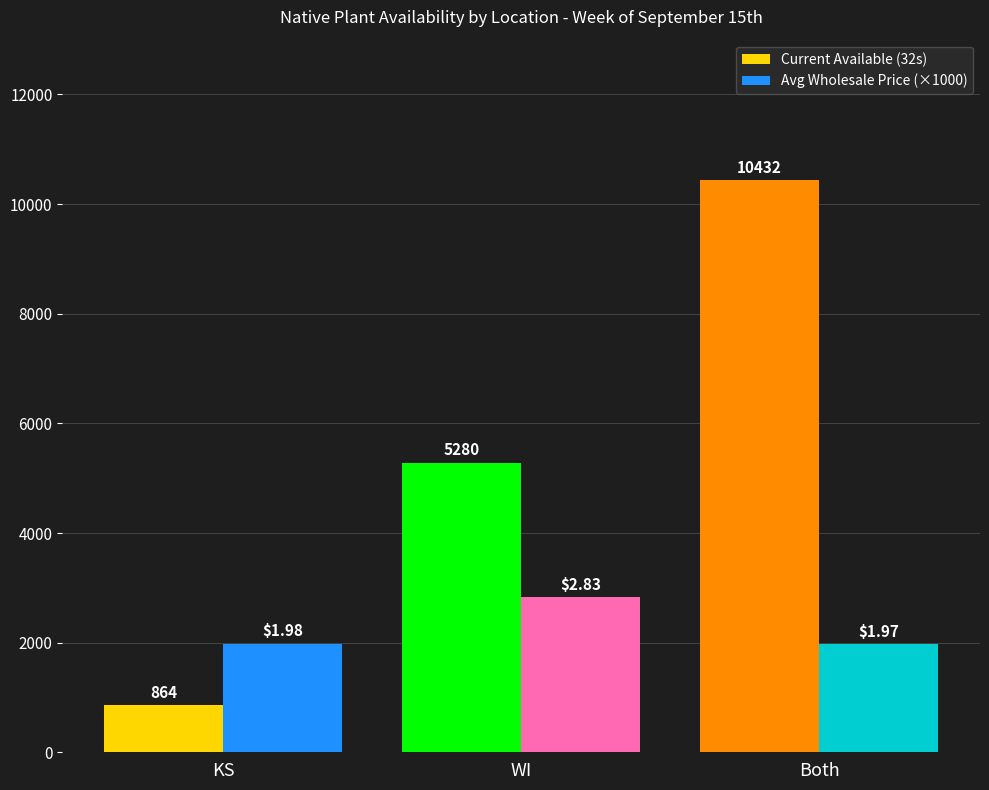

What position from the left is KS?

1